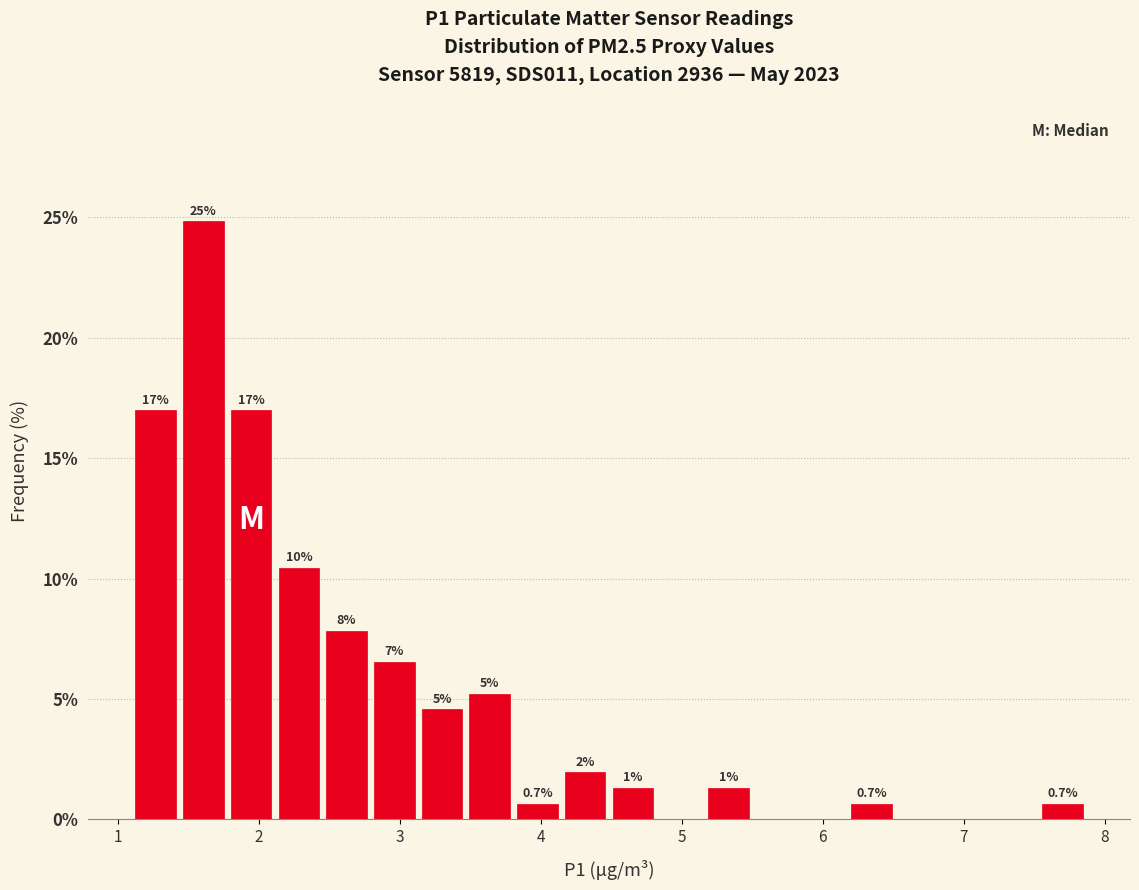

Read against the x-axis, roughly where is the centre of the tallest bar?

1.6